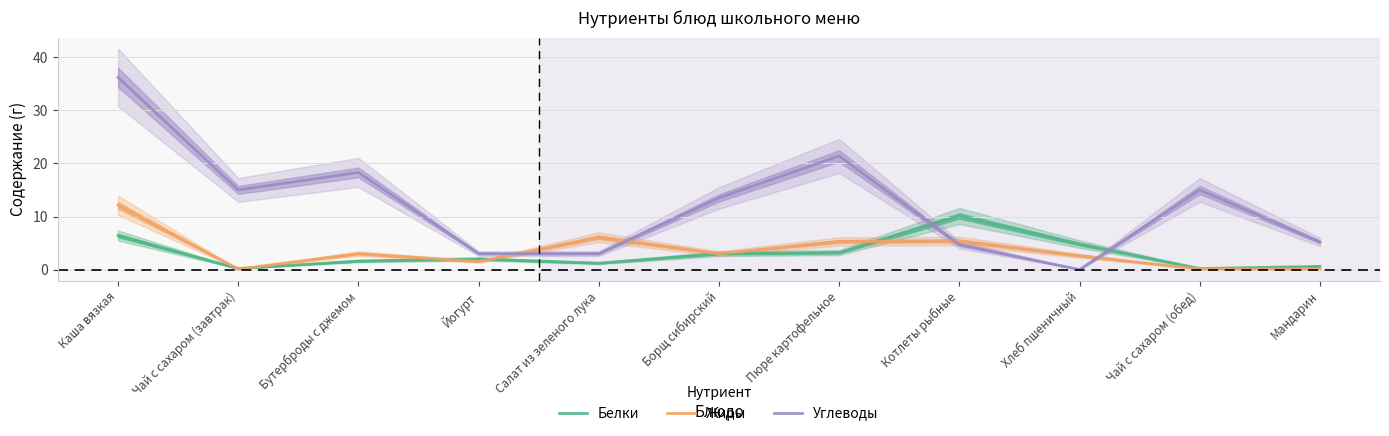

How many values in the Жиры series are below 3?

5